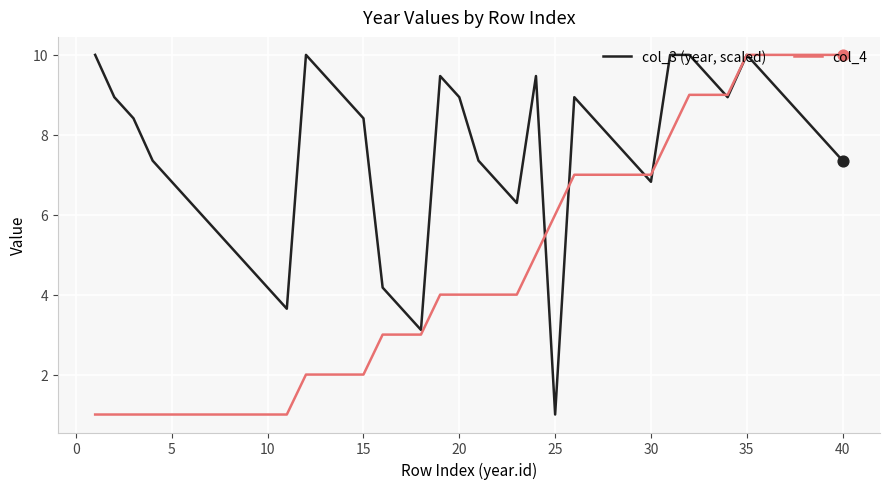

What are all the series names shown in the legend?

col_3 (year, scaled), col_4